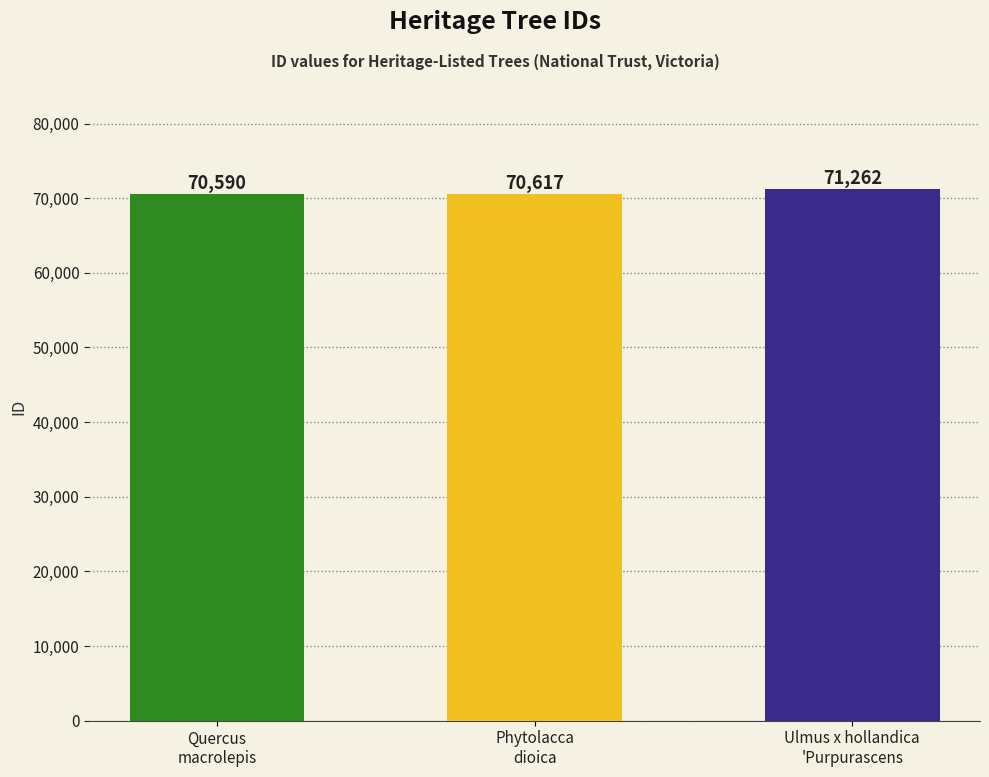

Reading right to left, extract all data points from this chart.

71262	70617	70590